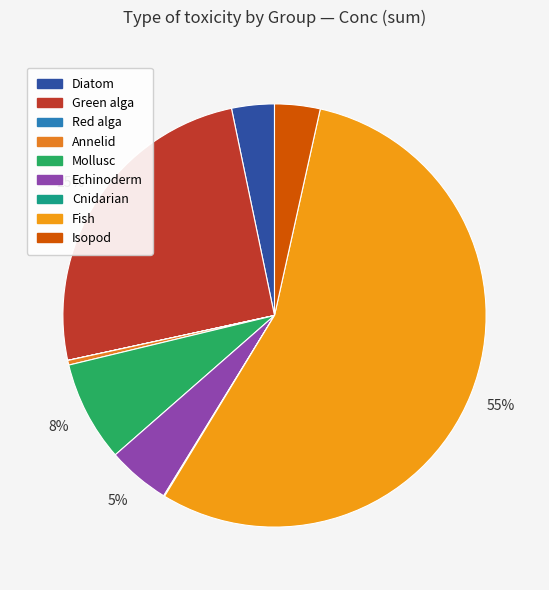

How many slices are in this pie chart?

9